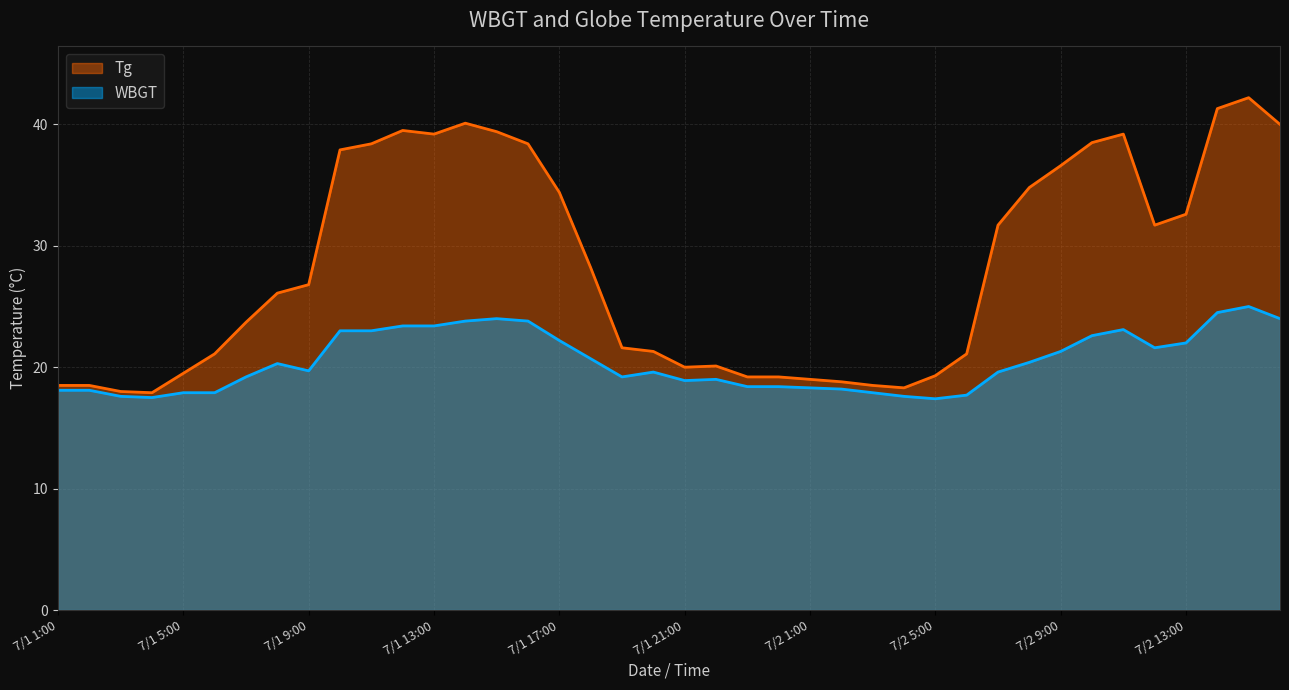

True or false: WBGT has a value of 33.3 at 7/1 13:00.

False